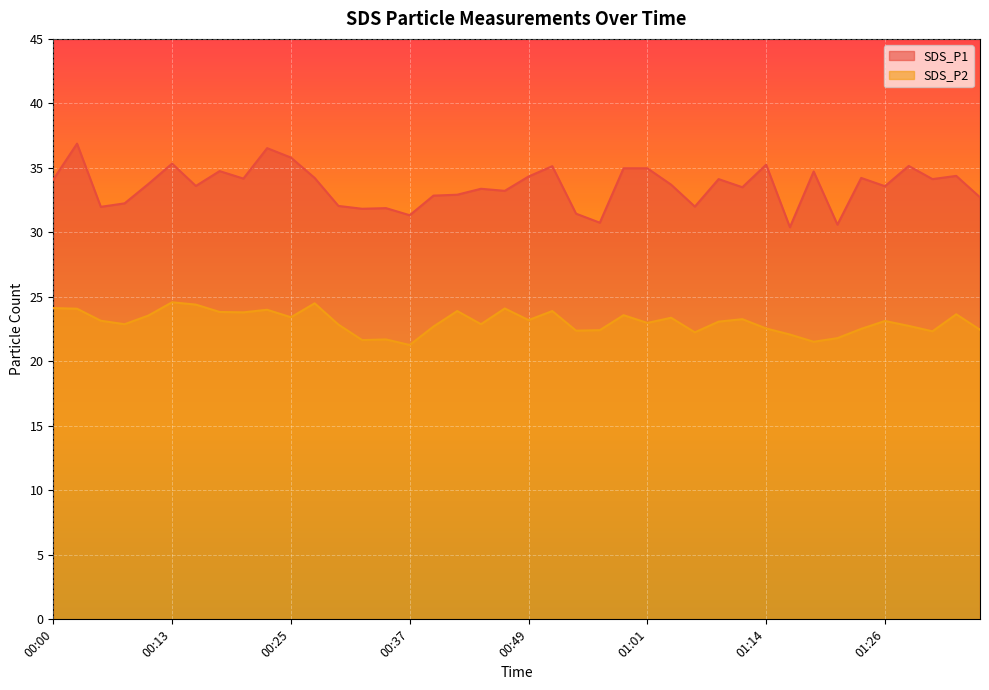

How many data points in SDS_P1 are less than 33?

14